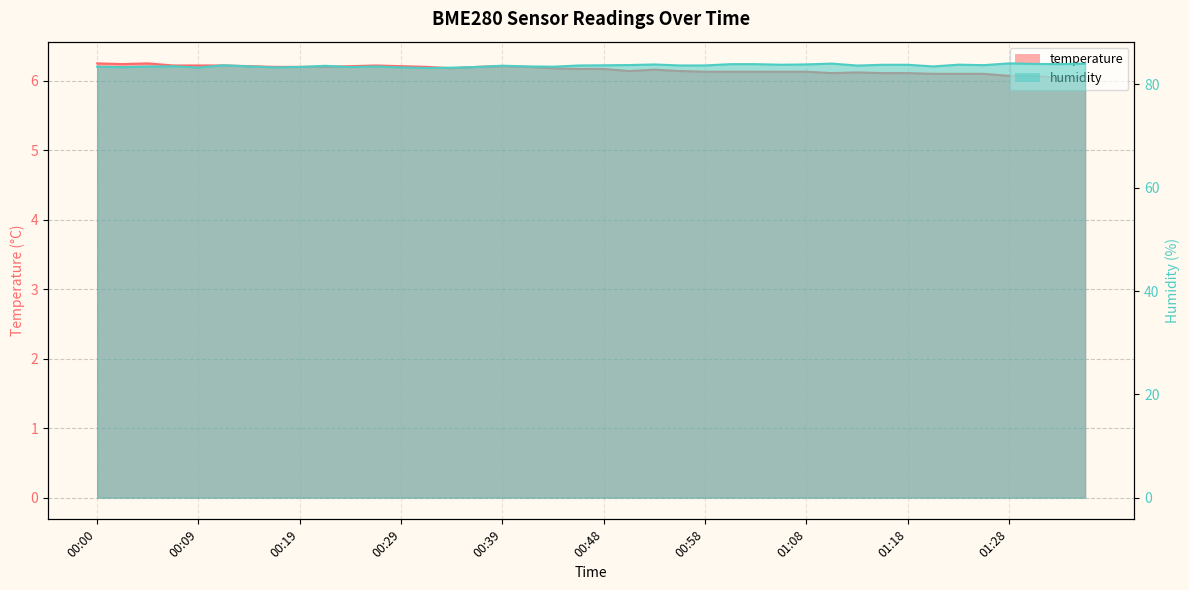

In humidity, how many points are lower than both neighbors (excluding endpoints)?

11